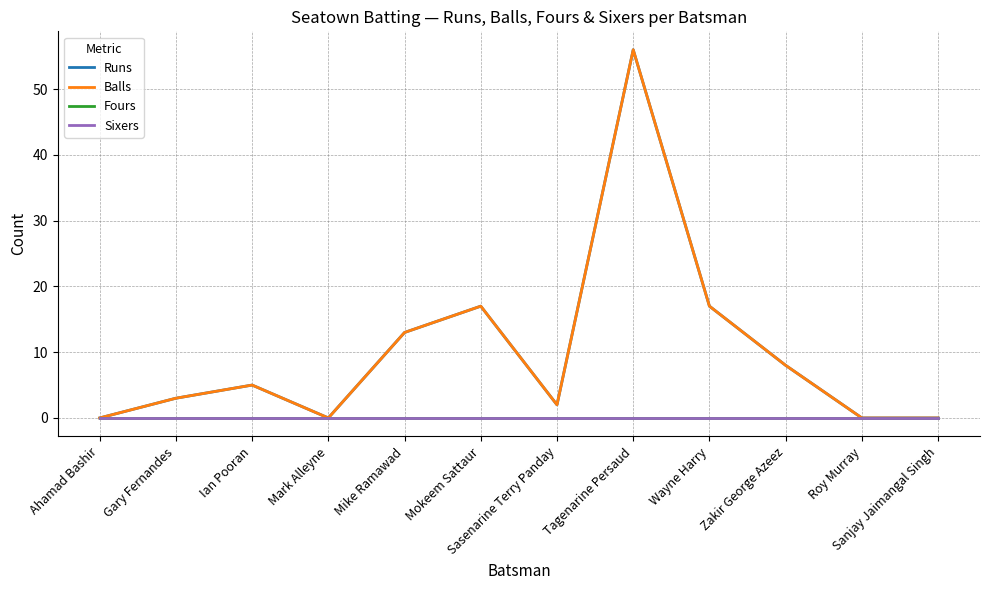

Is it true that Balls equals 5 at Mokeem Sattaur?

False